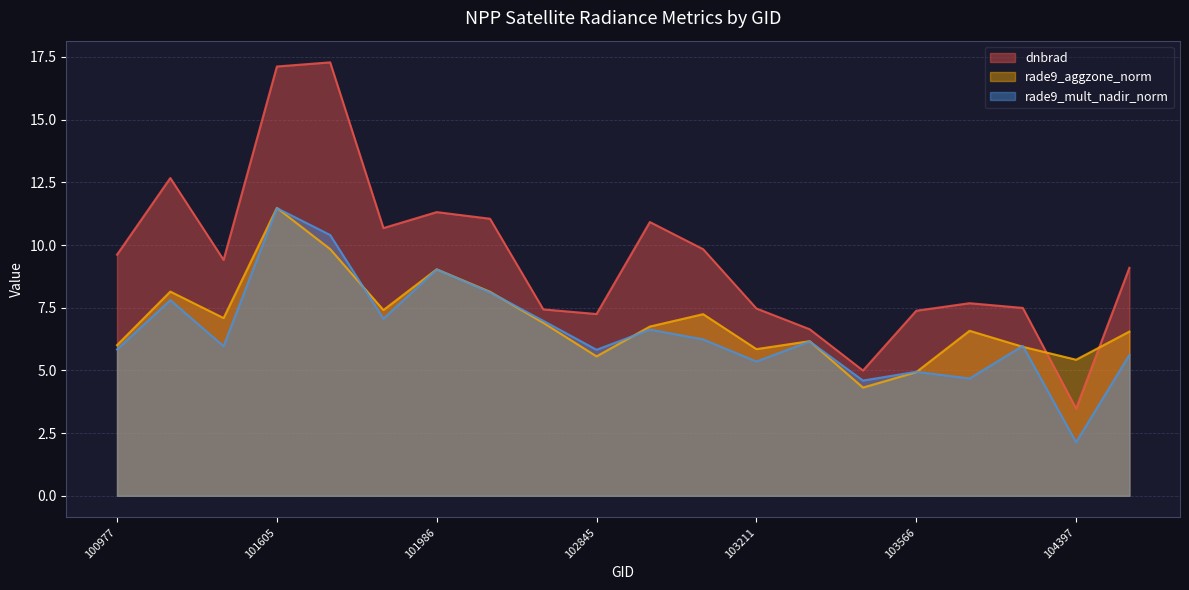

True or false: dnbrad and rade9_mult_nadir_norm intersect in this chart.

False